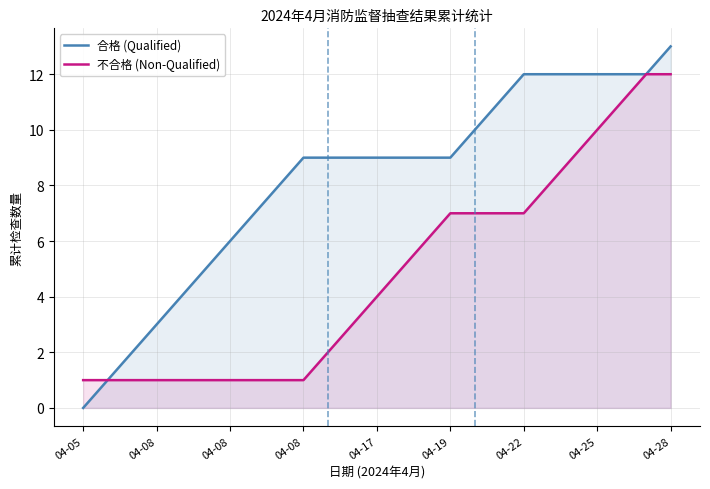

What is the total value across all series at 04-19?

16